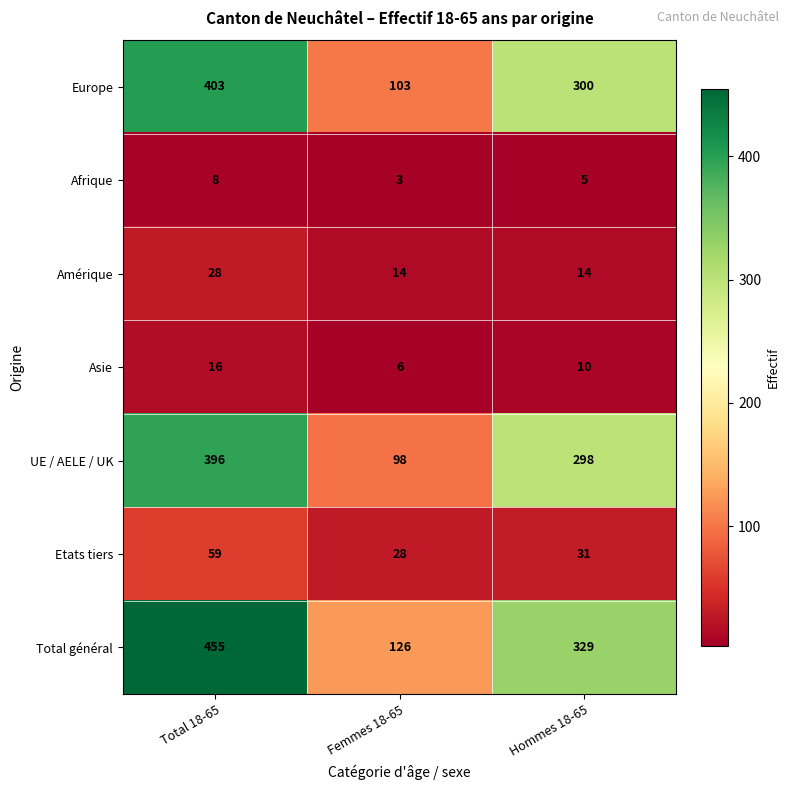

The value of Total général at Femmes 18-65 is 126. True or false?

True